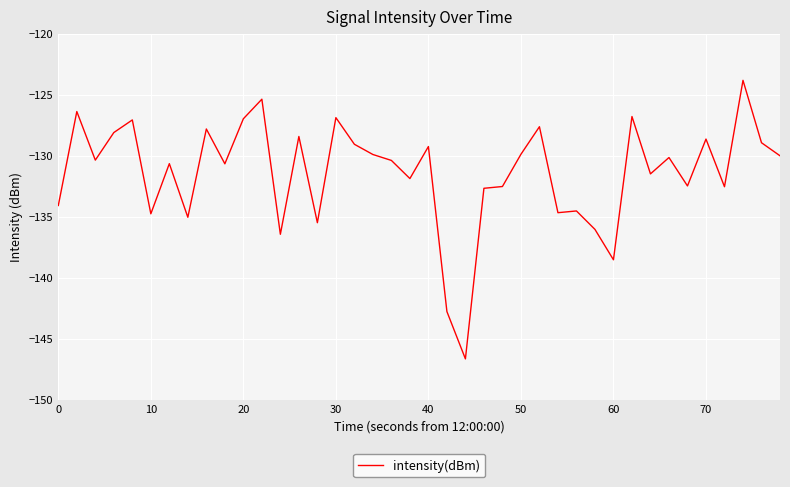

What is the maximum value shown in the chart?

-123.8